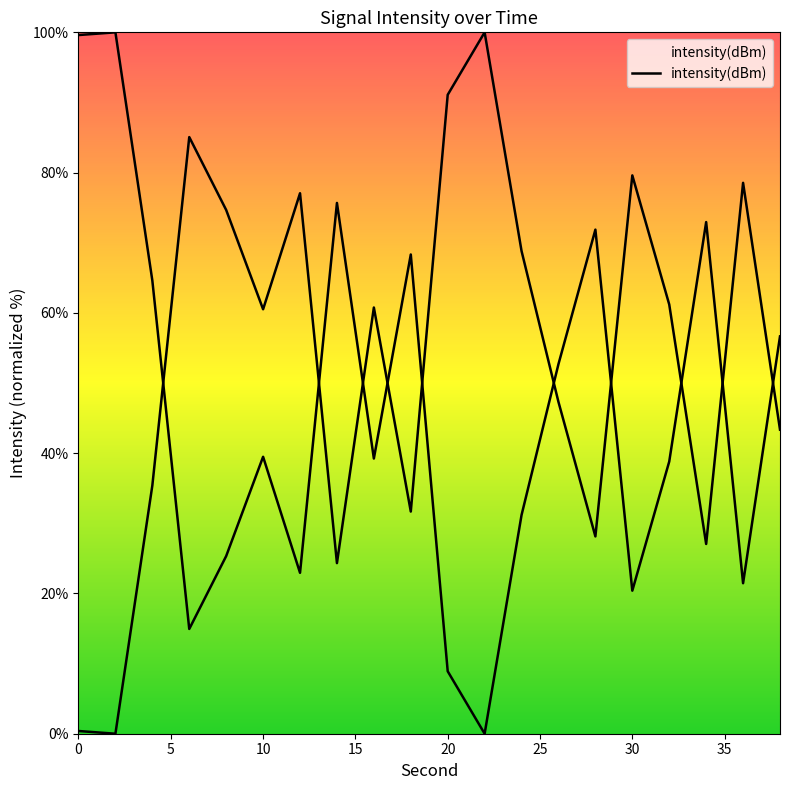

Approximately how many times larger is the value at 38 compared to 26?

0.9